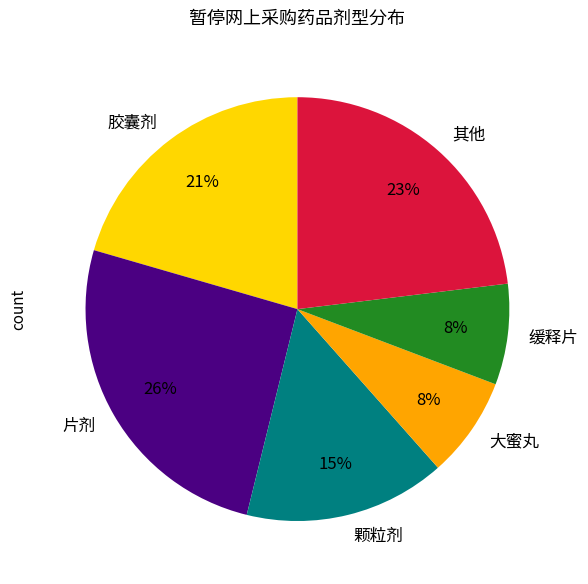

Is the sum of 缓释片 and 颗粒剂 greater than half?

No